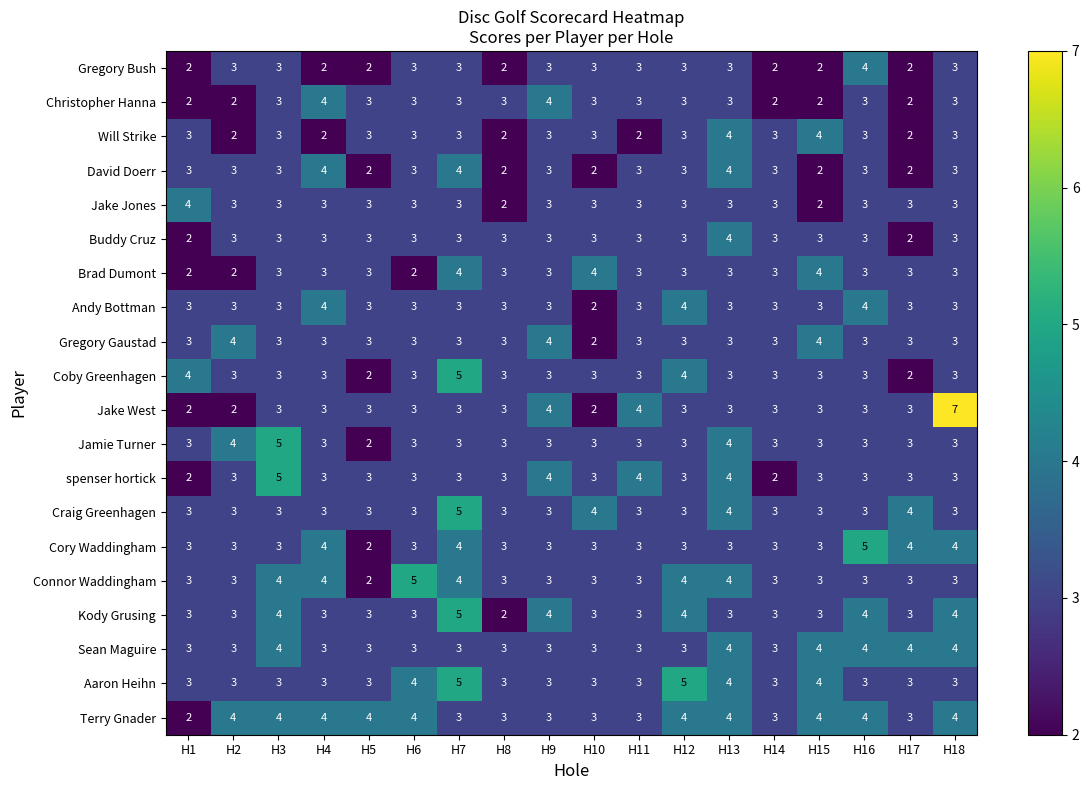

Which series has the widest spread of values?

Jake West